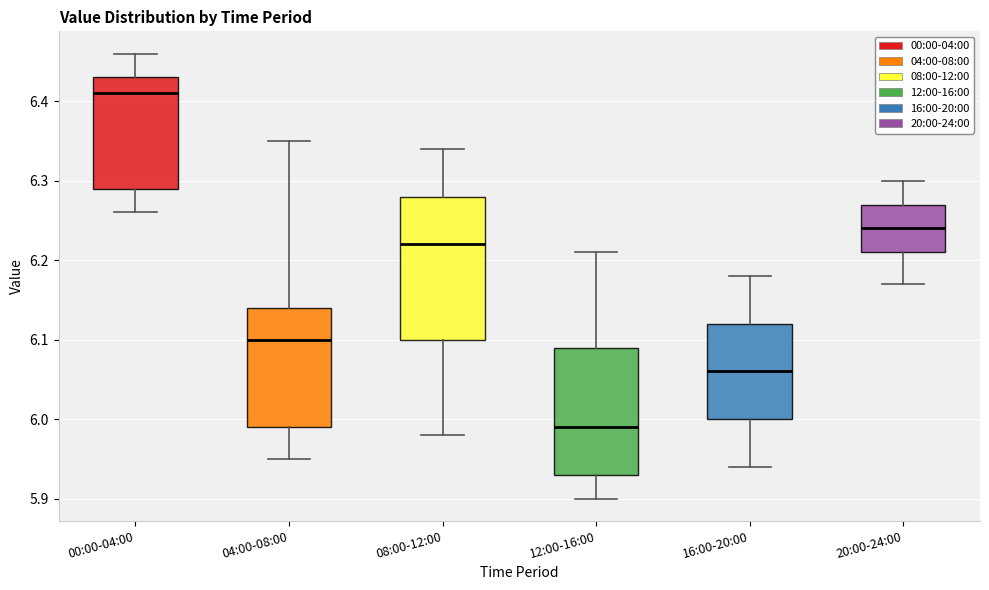

Reading left to right, read every box against the y-axis: the position of its median line, the range the box covers, and the ends of its whiskers. The values are not printed on the chart, so give them approximately, as read against the axis.

00:00-04:00: median 6.41, box 6.29 to 6.43, whiskers 6.26 to 6.46
04:00-08:00: median 6.10, box 5.99 to 6.14, whiskers 5.95 to 6.35
08:00-12:00: median 6.22, box 6.10 to 6.28, whiskers 5.98 to 6.34
12:00-16:00: median 5.99, box 5.93 to 6.09, whiskers 5.90 to 6.21
16:00-20:00: median 6.06, box 6.00 to 6.12, whiskers 5.94 to 6.18
20:00-24:00: median 6.24, box 6.21 to 6.27, whiskers 6.17 to 6.30